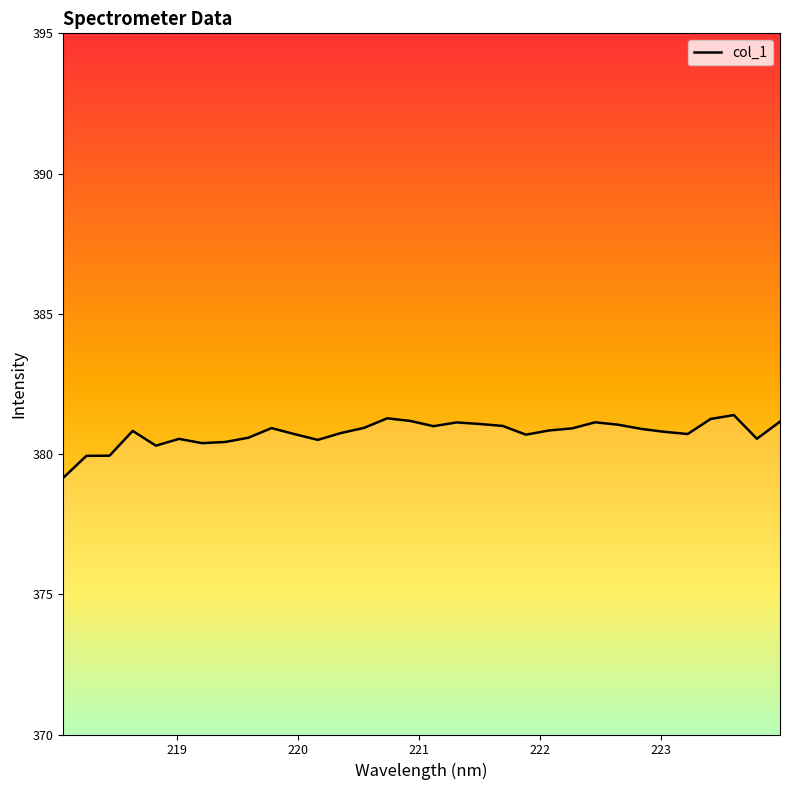

What is the minimum value shown in the chart?

379.2